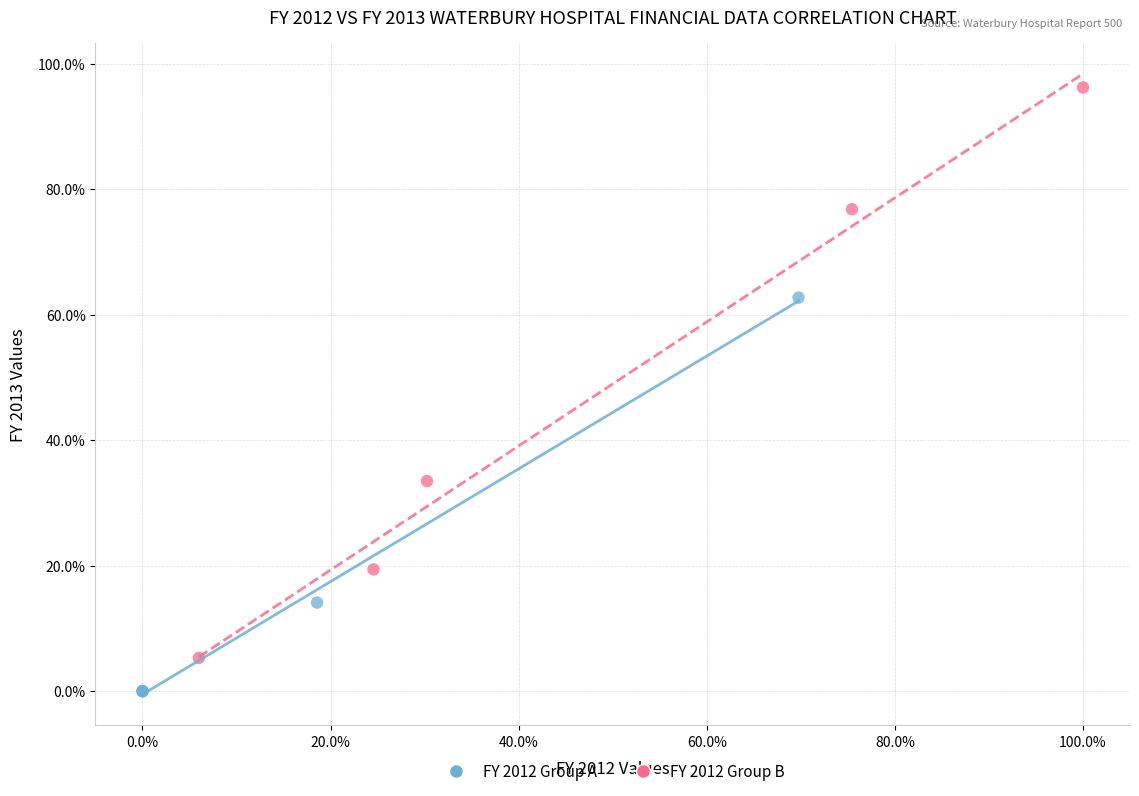

Which series reaches the maximum Y coordinate?

FY 2012 Group B